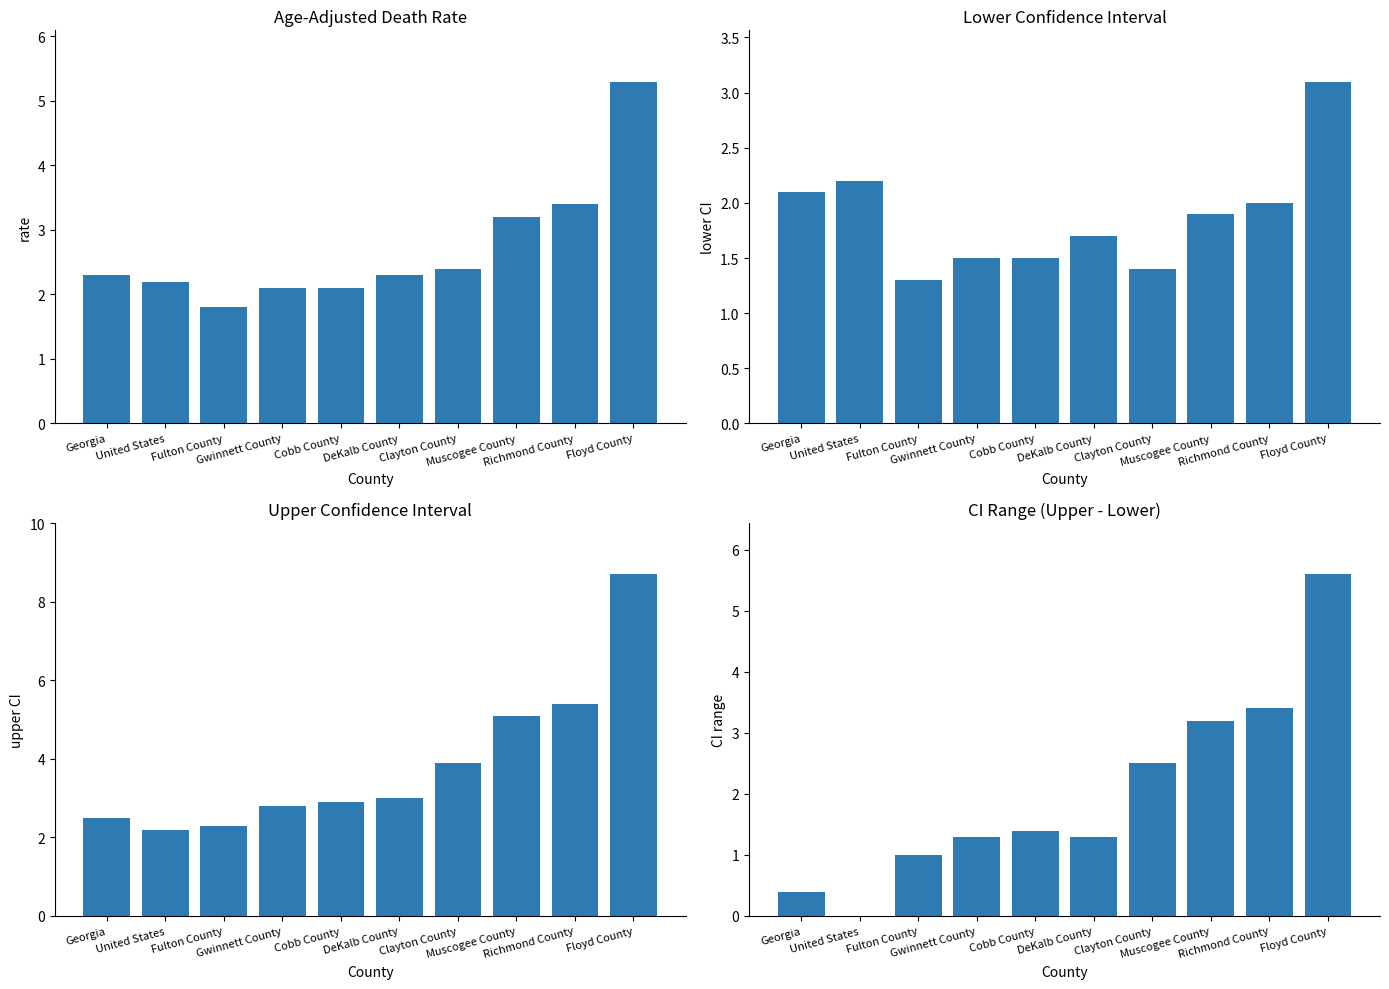

What is the value of the CI Range bar at the 5th from the left?

1.4